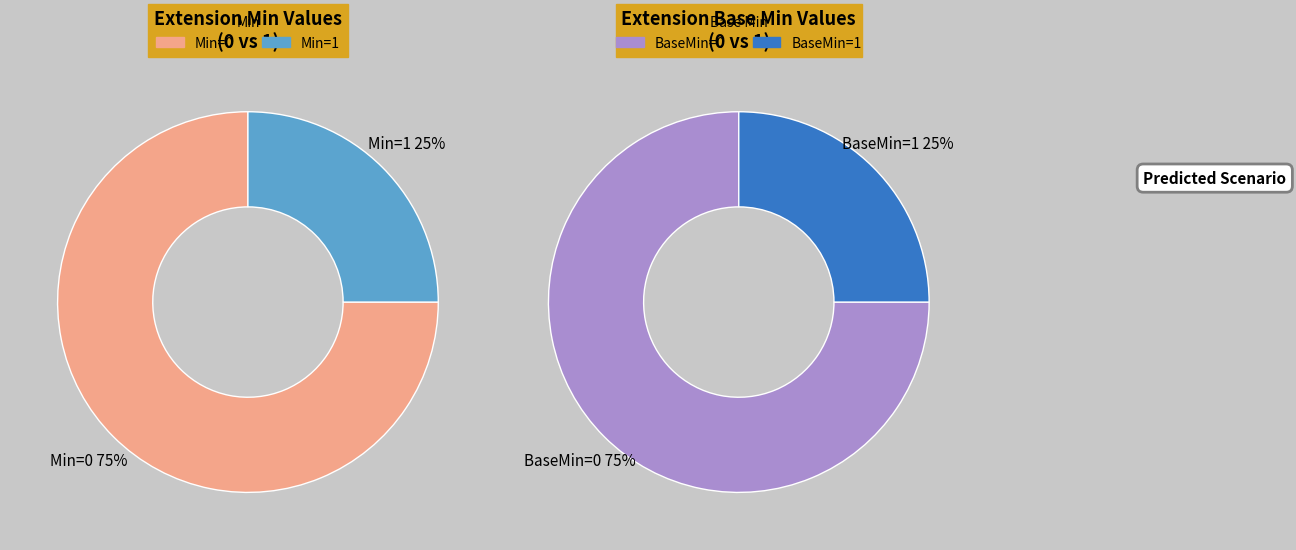

True or false: Extension.value[x] accounts for 0% of the total.

True